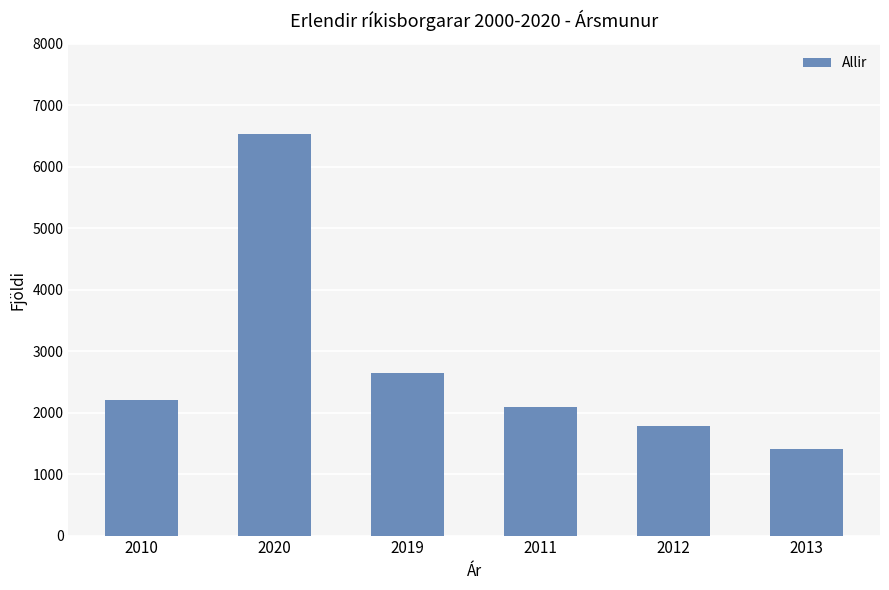

Rank the categories by value from lowest to highest.

2013, 2012, 2011, 2010, 2019, 2020